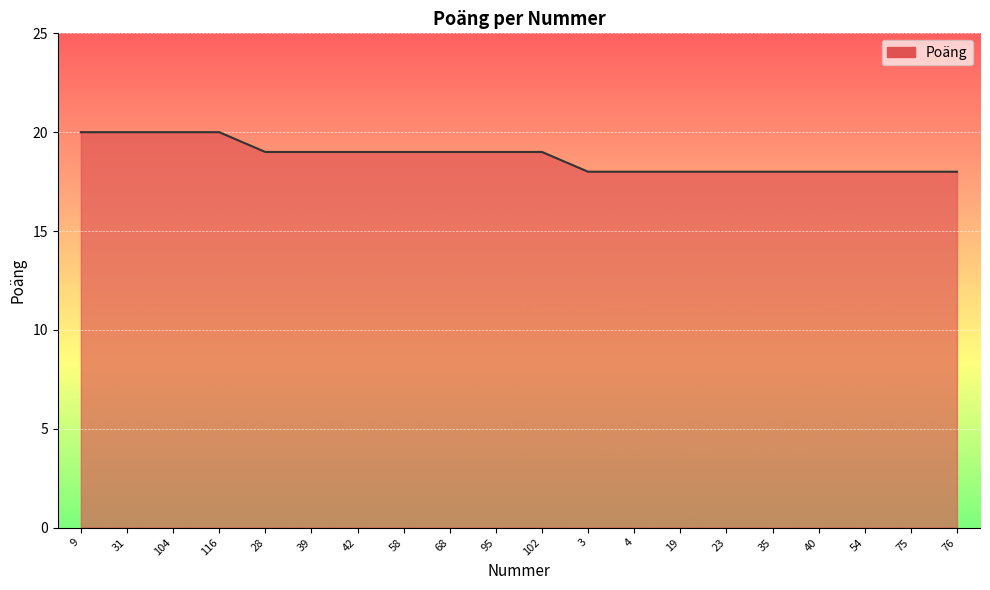

What is the minimum value shown in the chart?

18